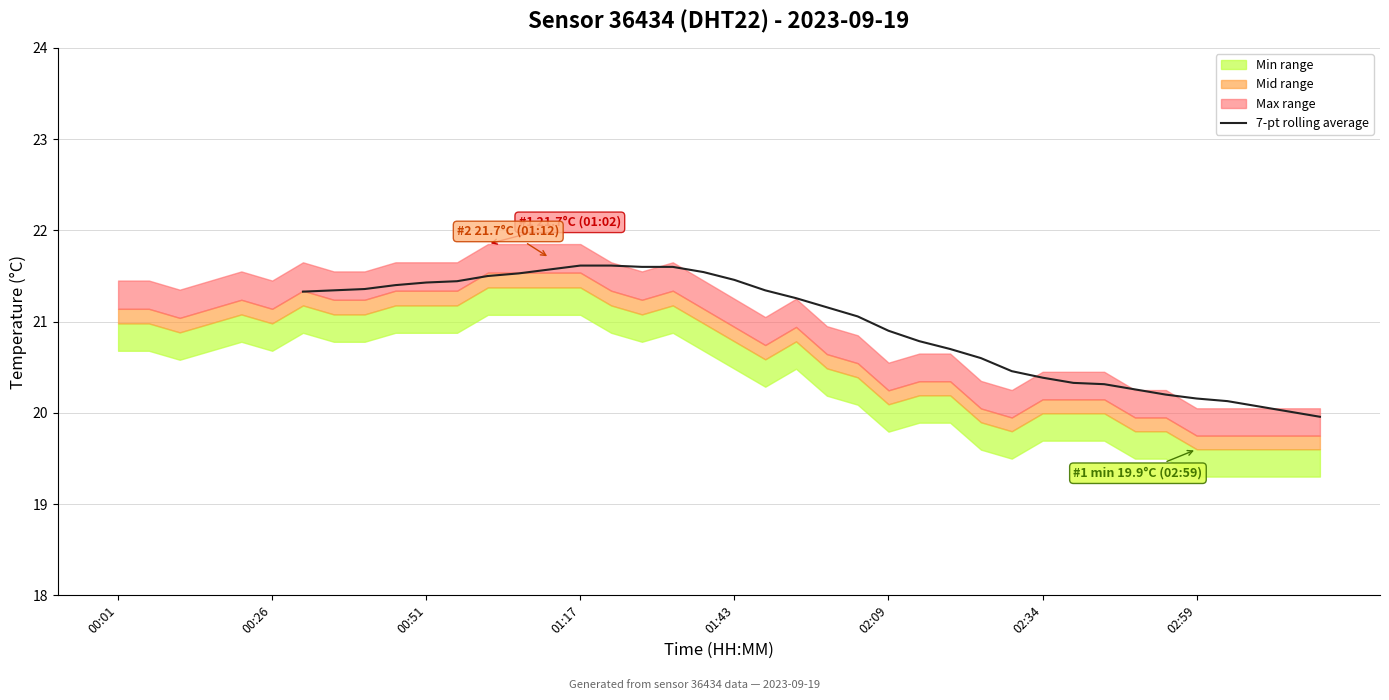

What is the maximum value for 7-pt rolling average?

21.6